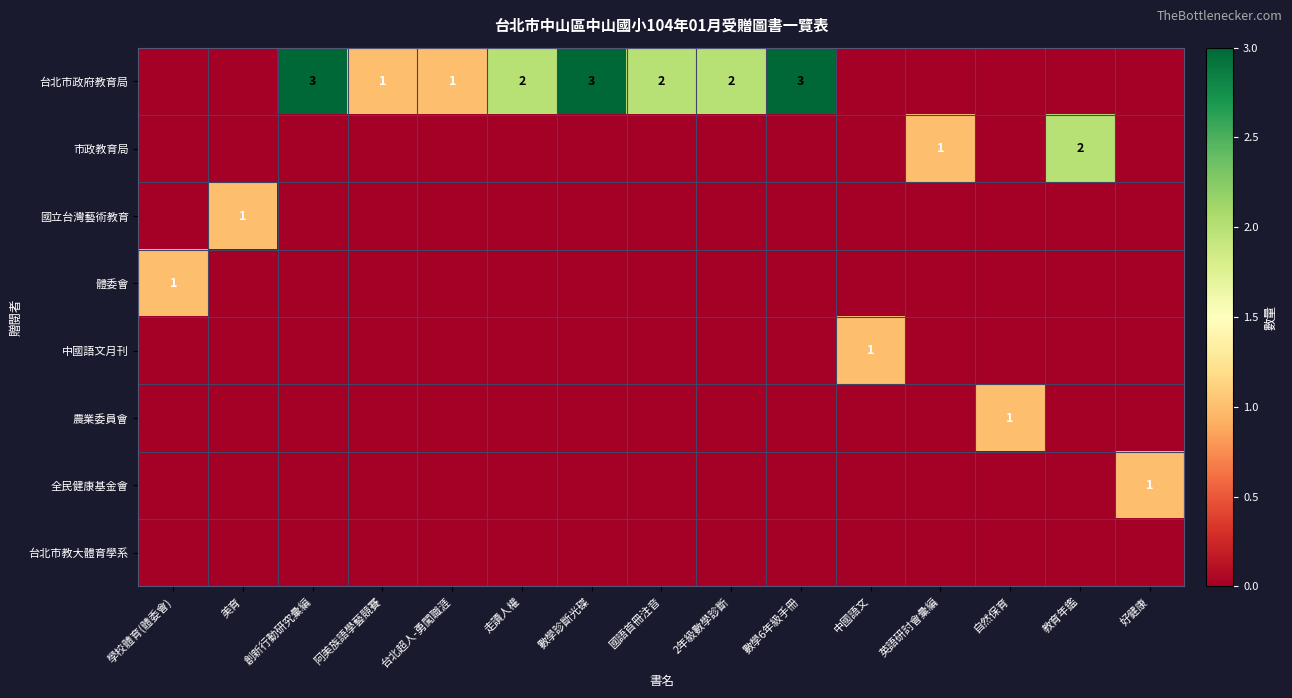

How many values in 中國語文月刊 are above zero?

1